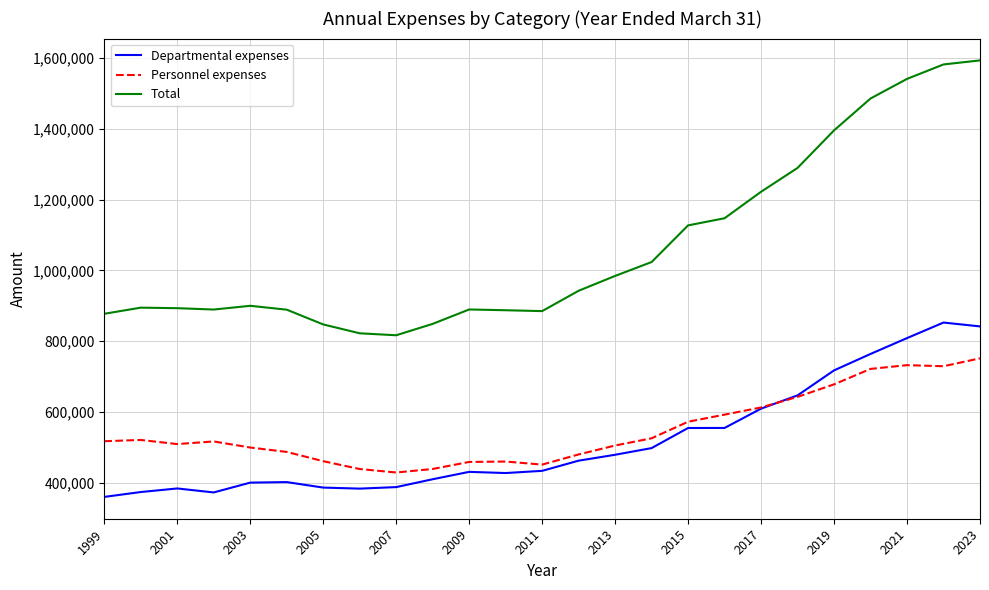

What is the maximum value shown in the chart?

1593729